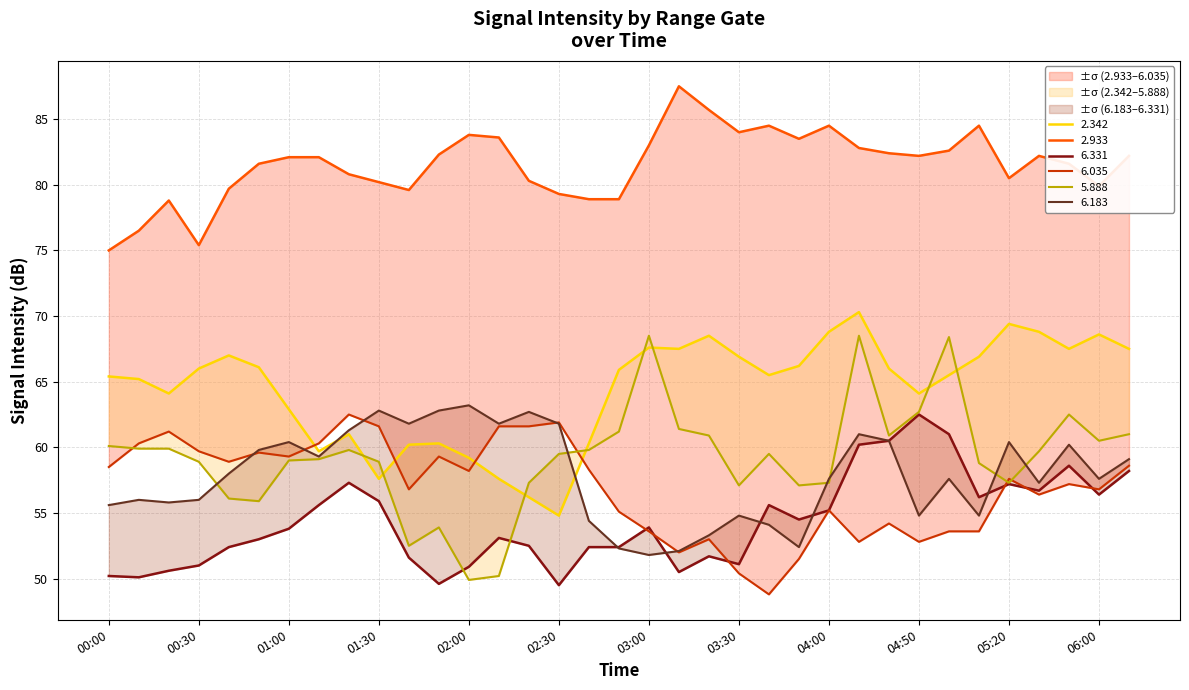

True or false: 2.342 has more than 2 interior local peaks.

True